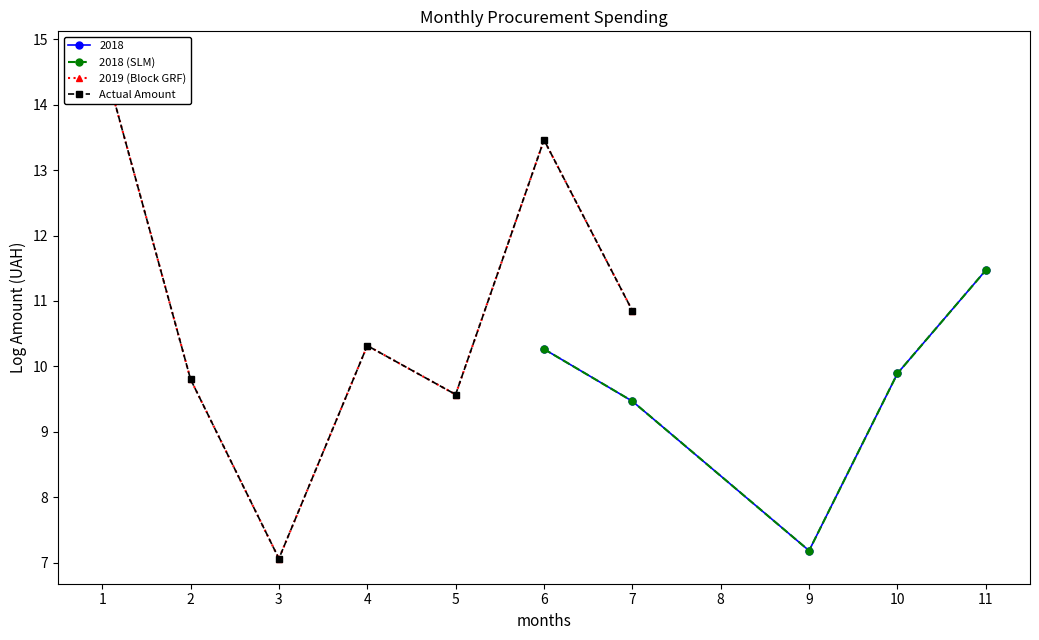

Is the value of Actual Amount at 6 greater than the value of 2018 (SLM) at 3?

No